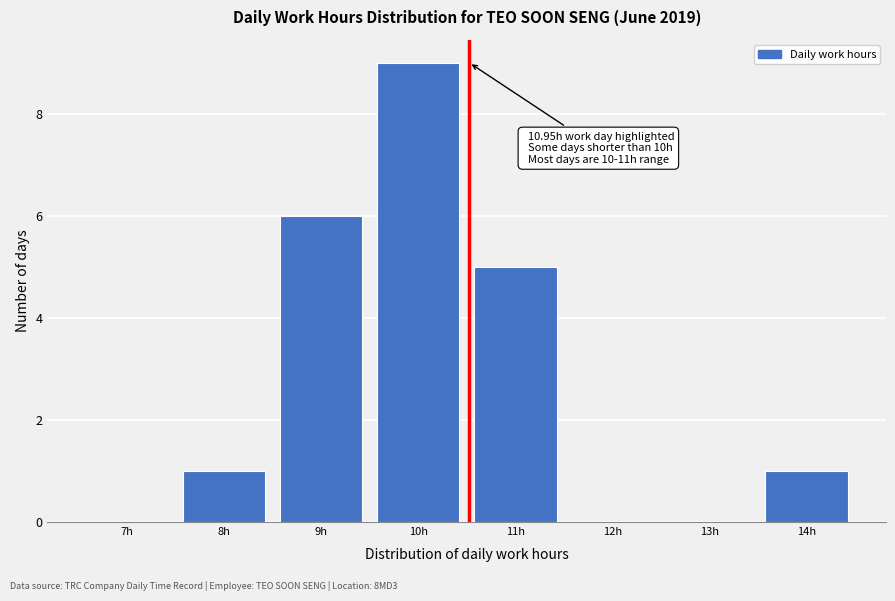

Reading left to right, list all the values displayed in this chart.

7h=0	8h=1	9h=6	10h=9	11h=5	12h=0	13h=0	14h=1